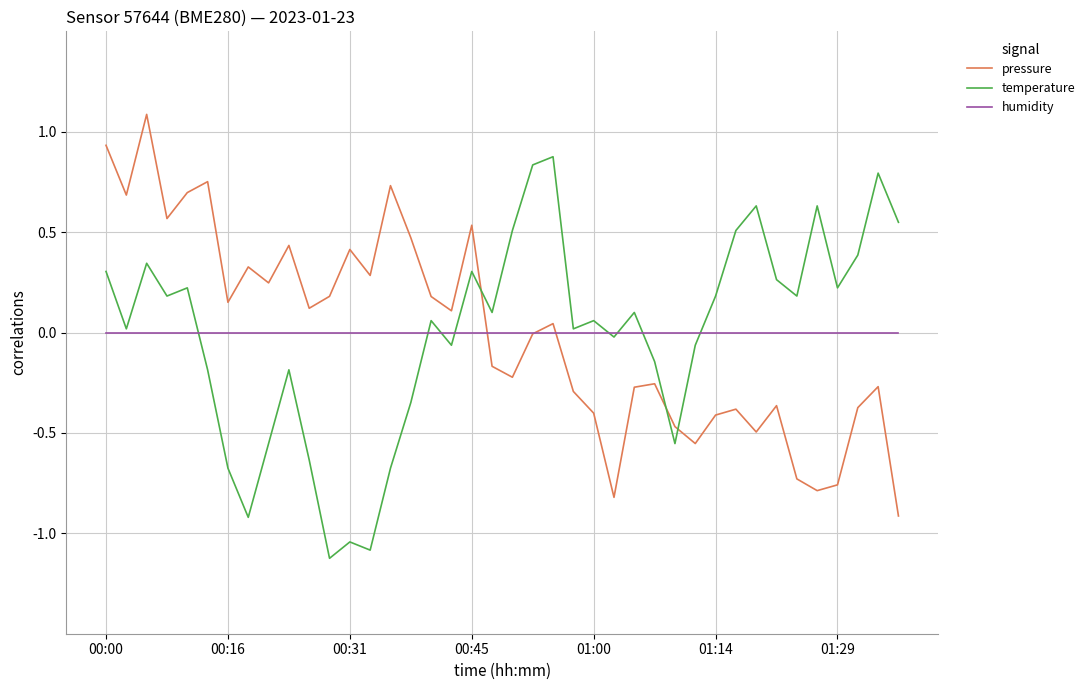

What is the minimum value shown in the chart?

-1.1